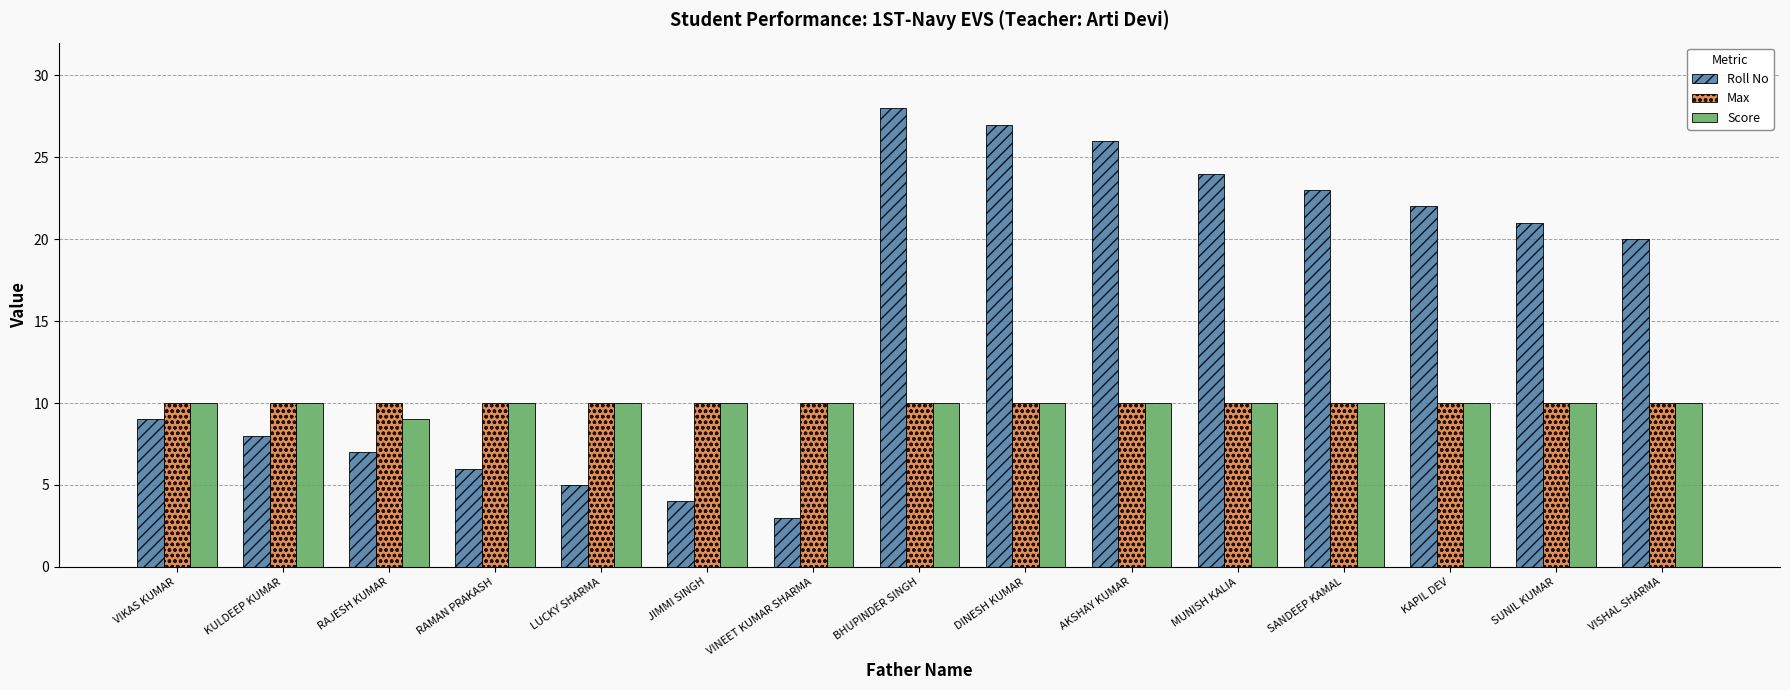

What is the smallest value displayed?

3